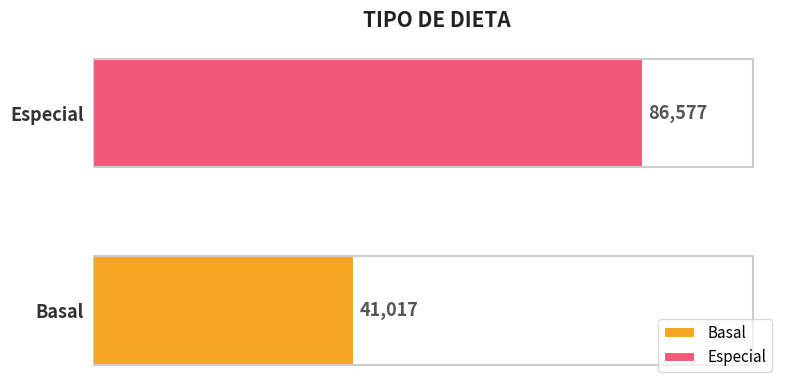

List the series in order of their peak value, highest first.

Especial, Basal